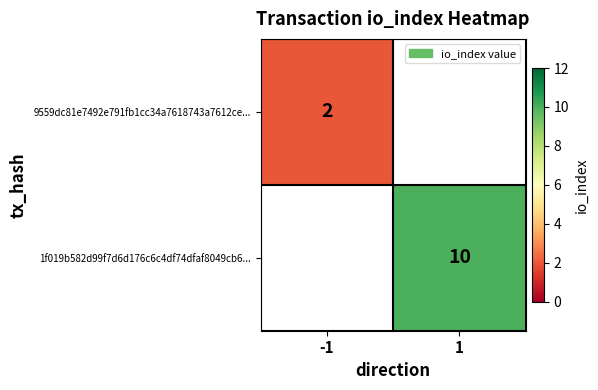

Which category has the highest value across all series?

1